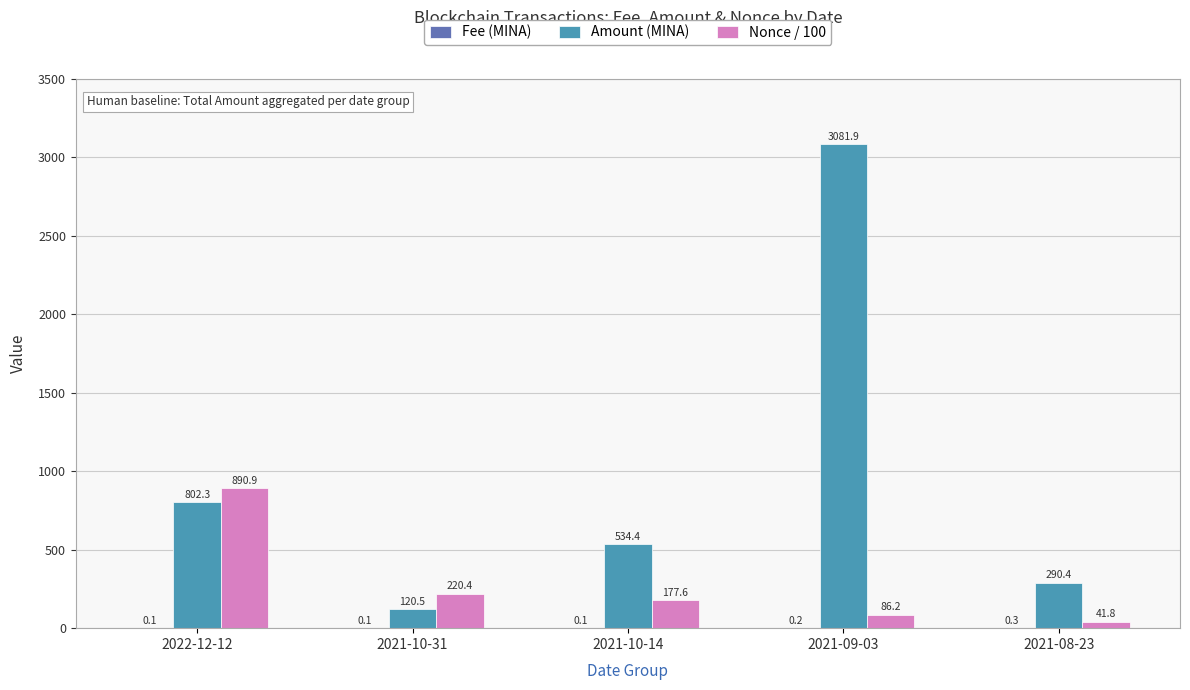

Which series changed the most between 2022-12-12 and 2021-09-03?

Amount (MINA)